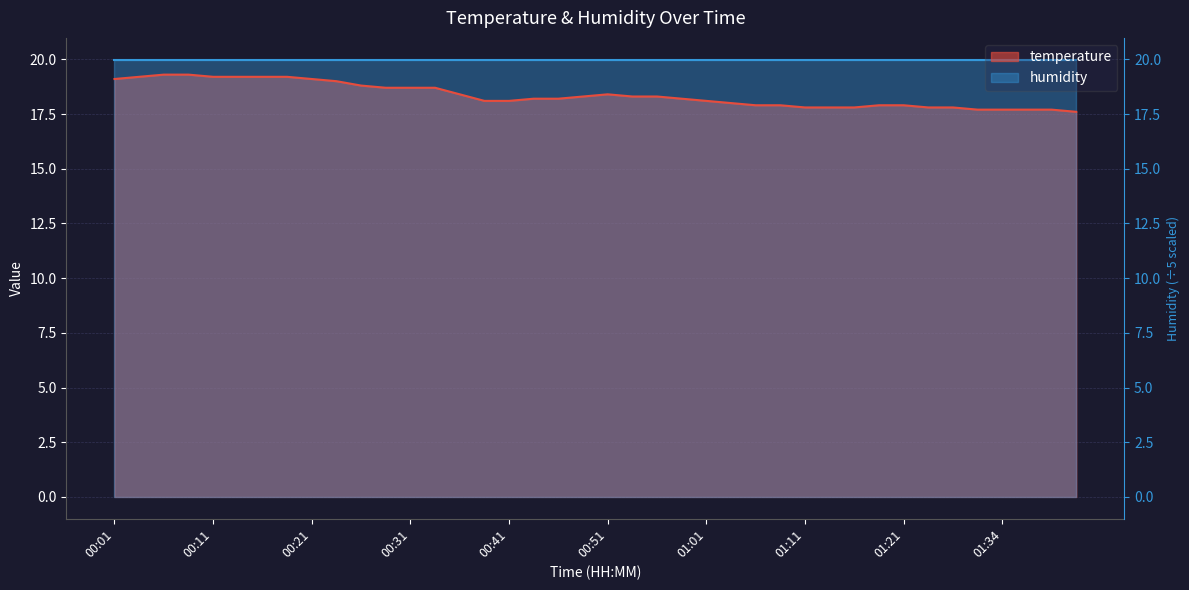

What is the sum of all values?

734.3